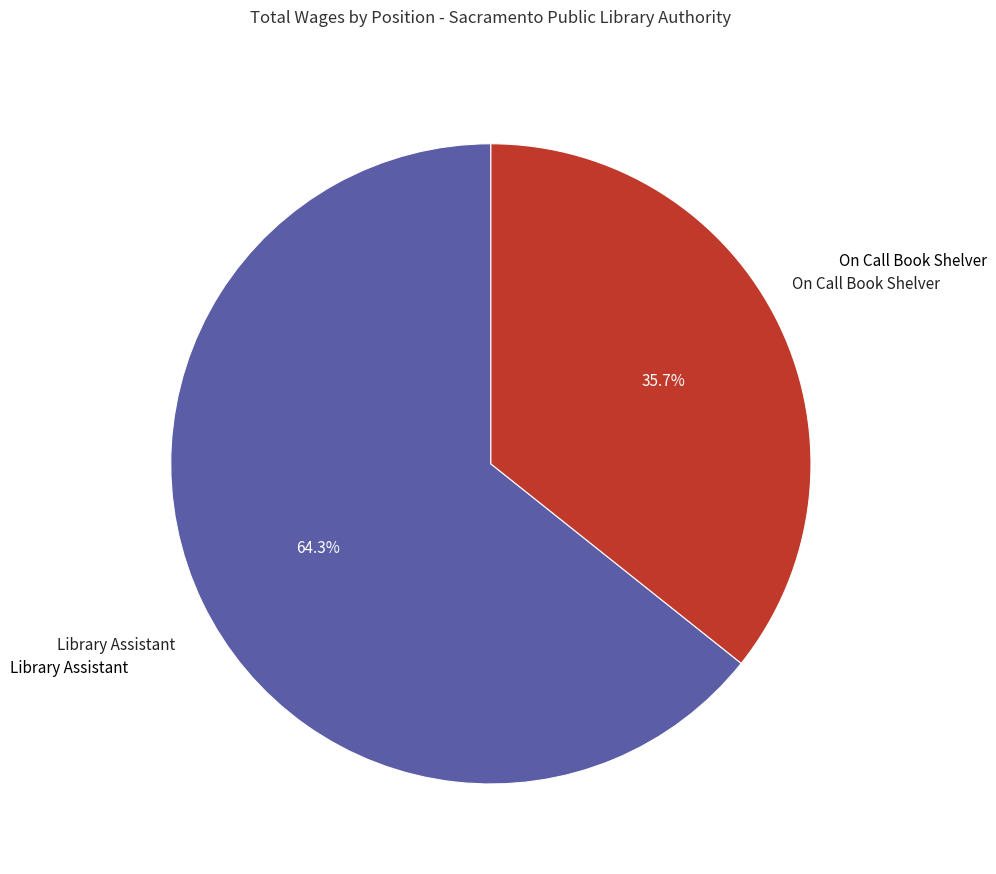

To the nearest percent, what is the average slice percentage?

50%